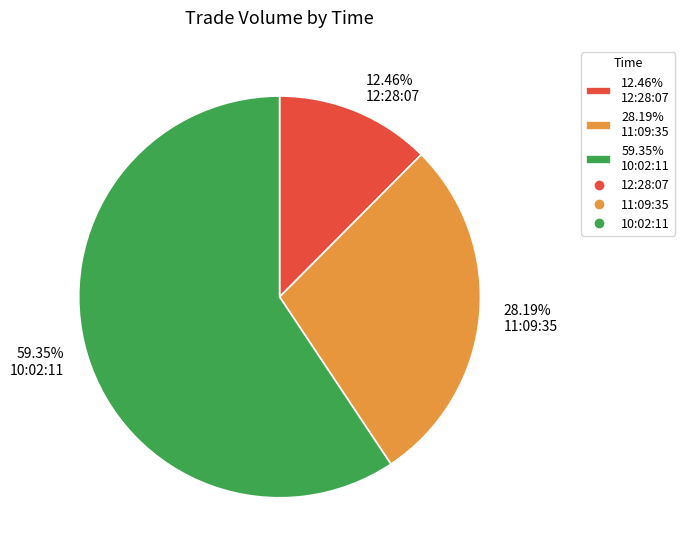

Which slice is the largest?

59.35% 10:02:11